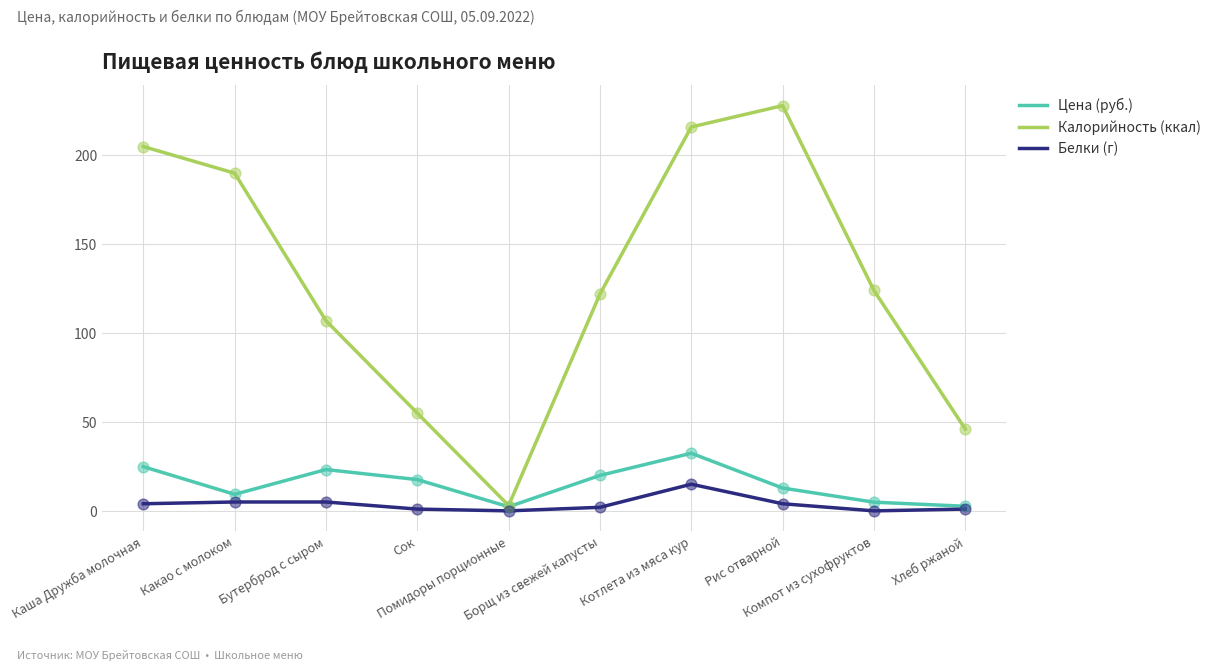

At which category is the sum across all series the highest?

Котлета из мяса кур